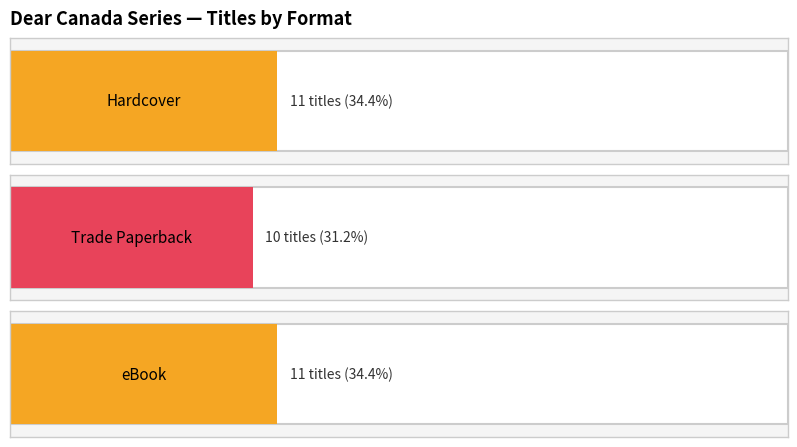

What are all the series names shown in the legend?

Hardcover, Trade Paperback, eBook